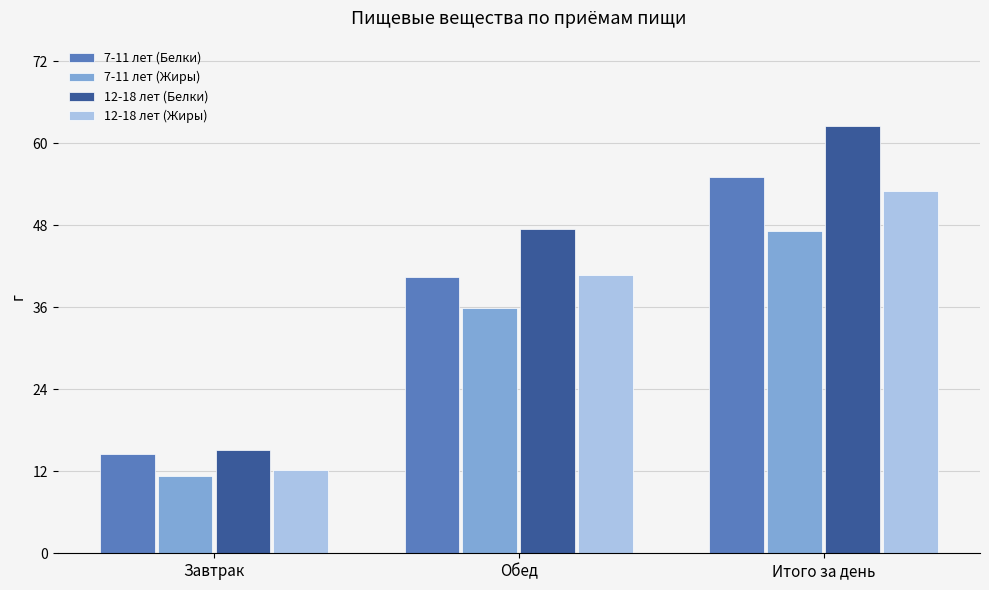

Is the value of 7-11 лет (Жиры) at Завтрак greater than the value of 12-18 лет (Белки) at Итого за день?

No